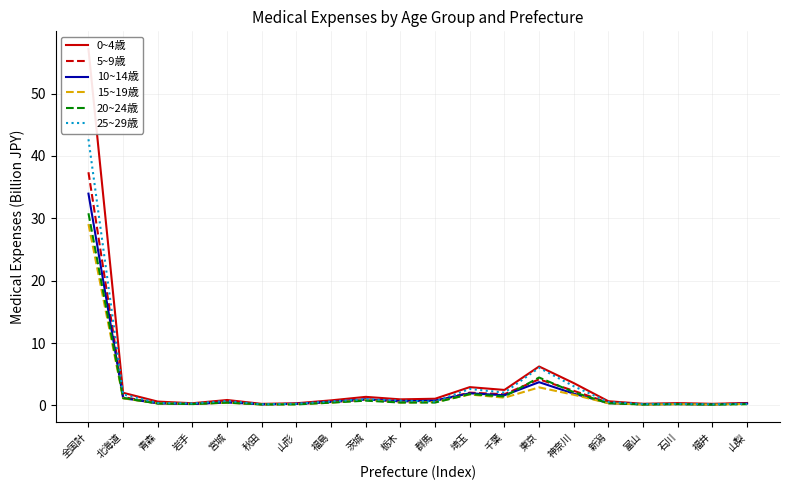

Does the chart have visible grid lines?

Yes